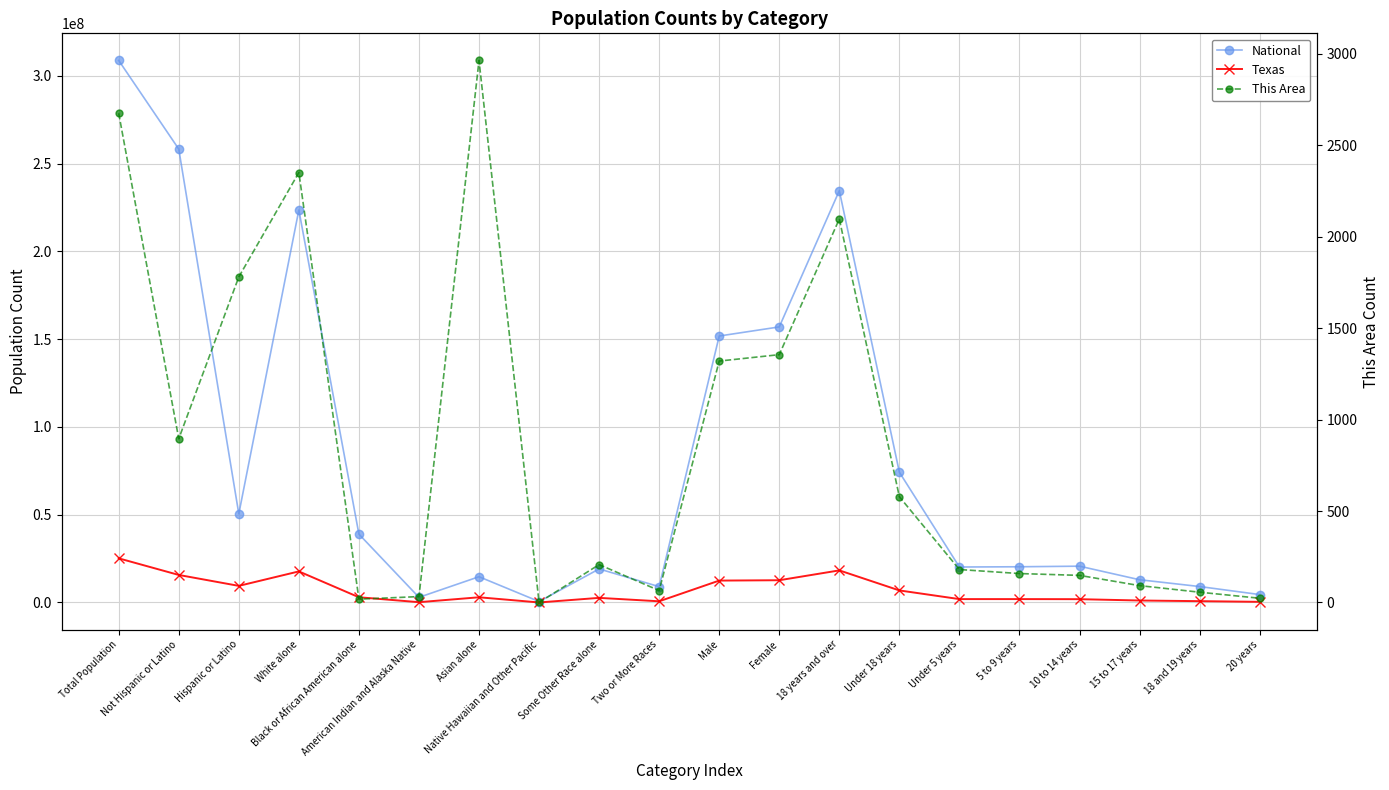

How many series are shown in this chart?

3